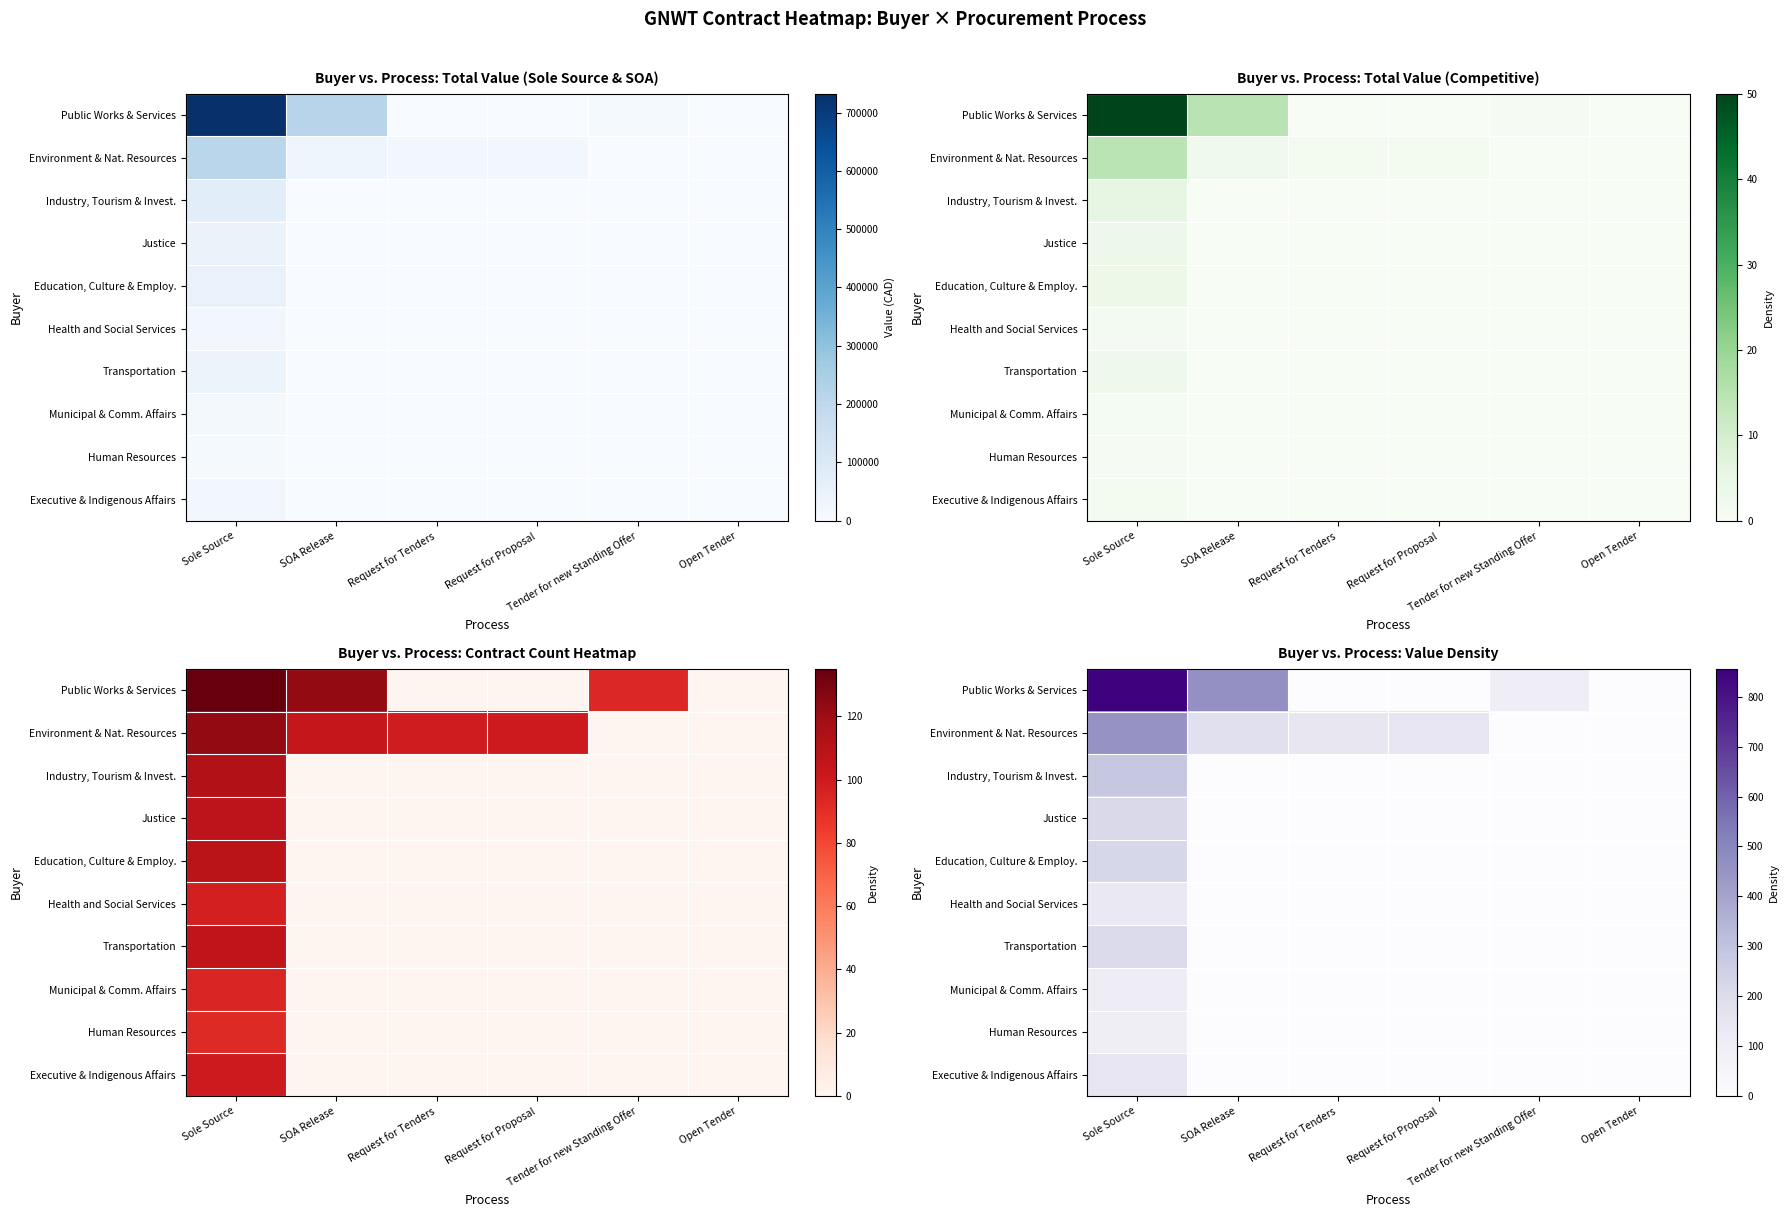

Is it true that Public Works & Services equals 0.0 at Open Tender?

True